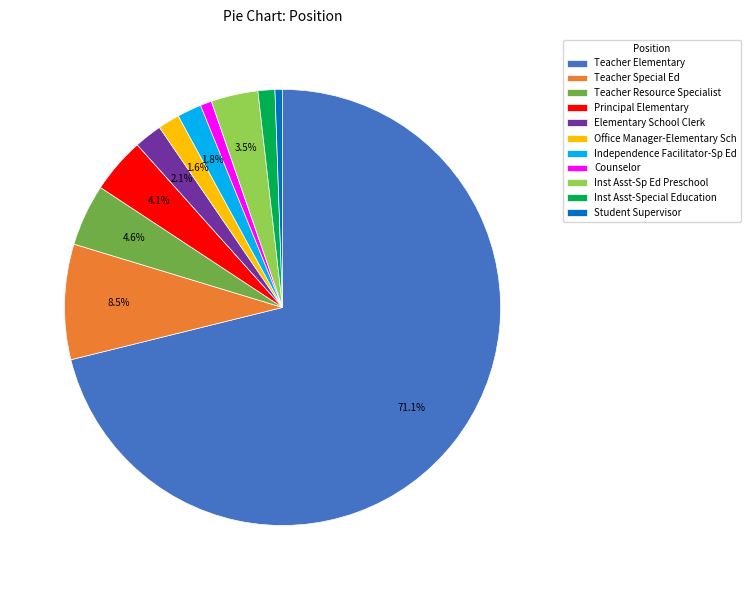

What is the largest slice in the pie chart?

Teacher Elementary